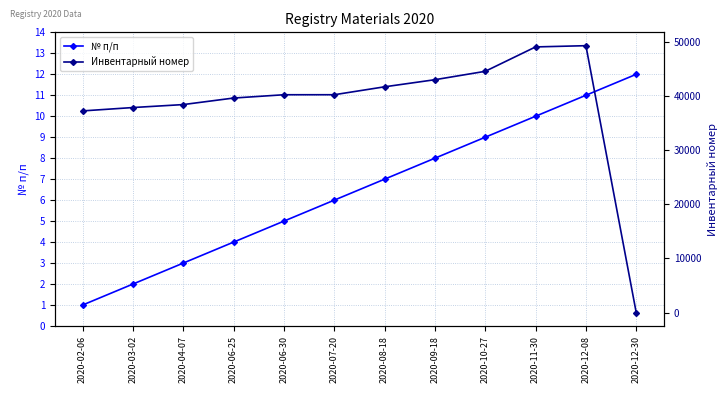

Between 2020-08-18 and 2020-12-30, which series saw the biggest shift?

Инвентарный номер